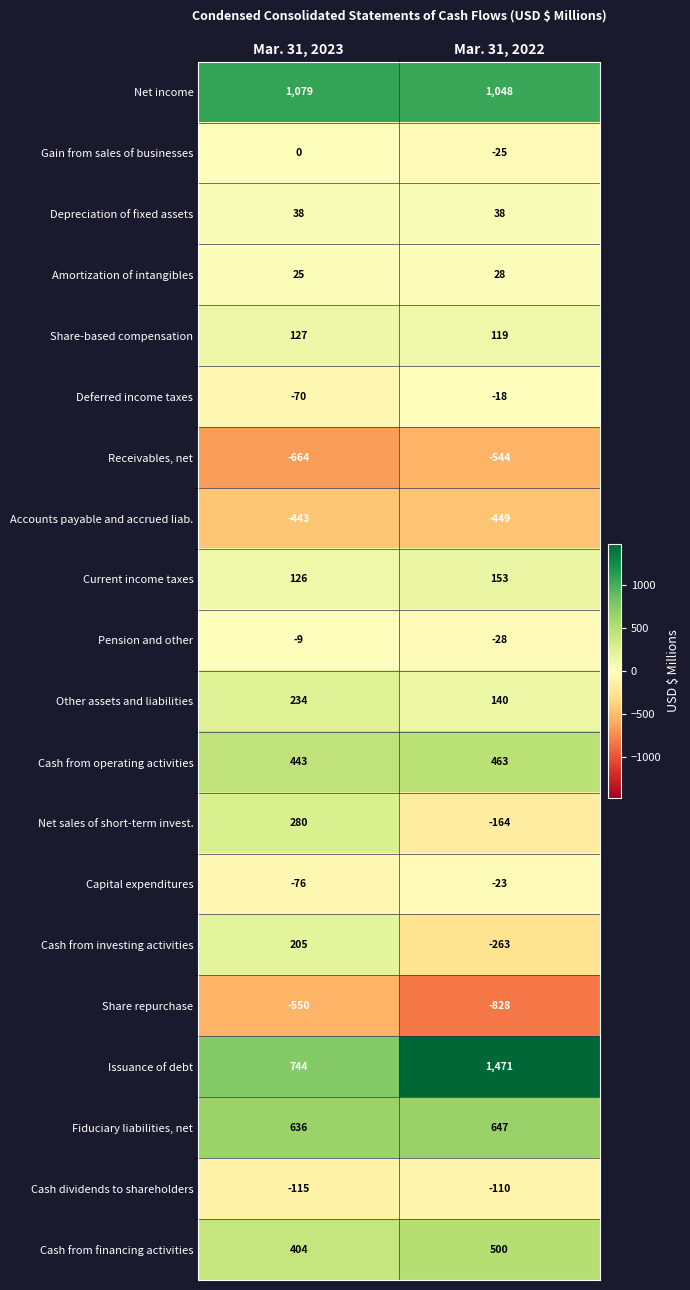

What is the total value across all series at Mar. 31, 2022?

2155